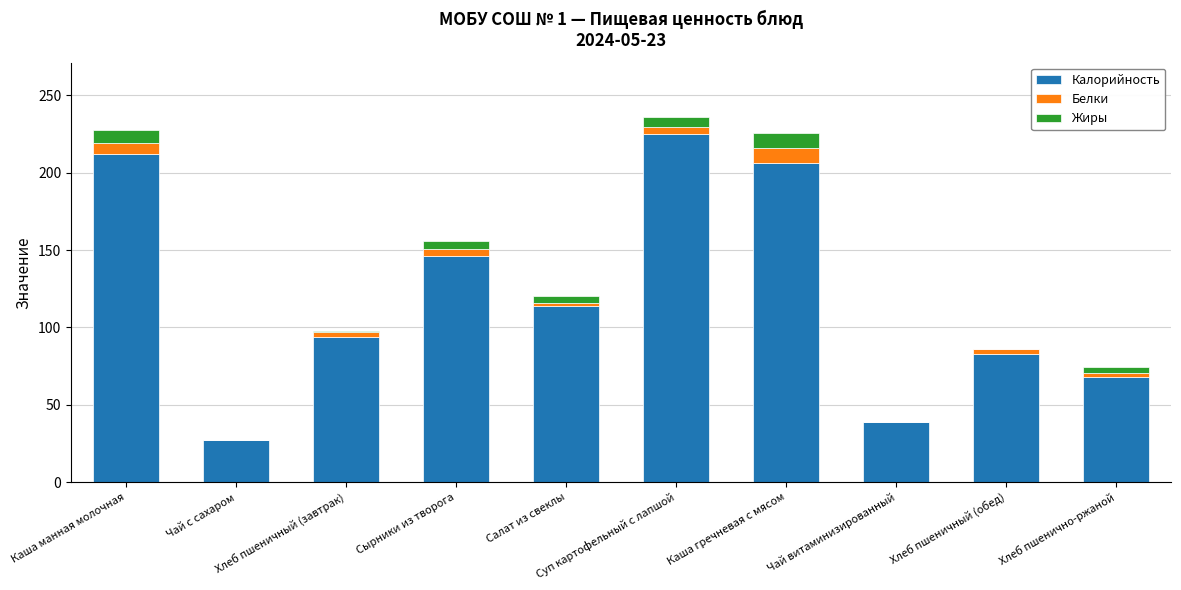

What is the highest value of the Калорийность series?

225.0